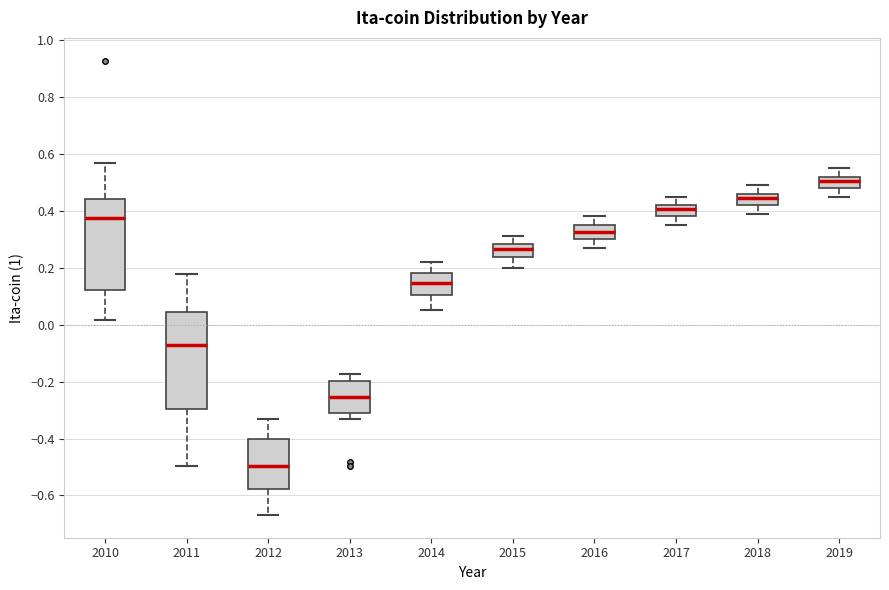

Where is the upper edge of the box at x = 2018 on the y-axis? The values are not printed on the chart, so give them approximately, as read against the axis.

0.46